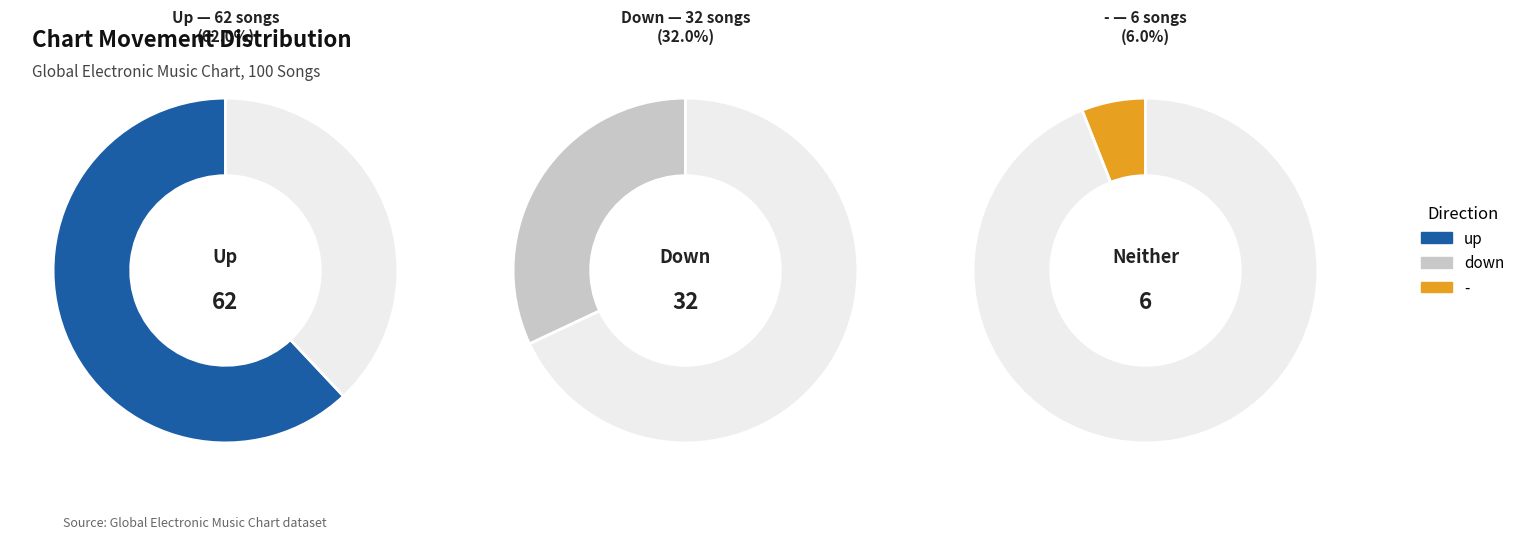

Combined, what portion of the pie is - and up?

68.0%